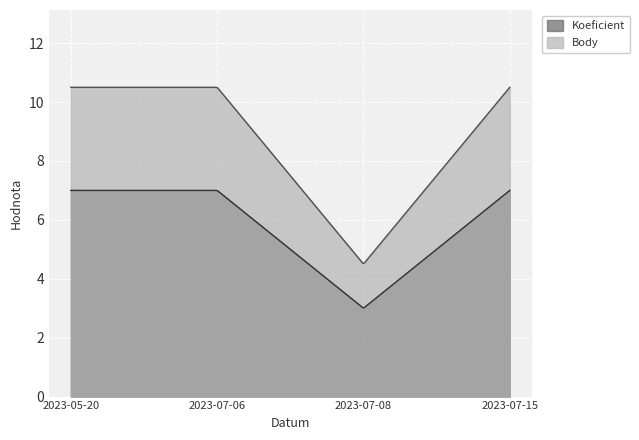

Reading right to left, list all the values displayed in this chart.

Koeficient: 7.0	3.0	7.0	7.0
Body: 10.5	4.5	10.5	10.5